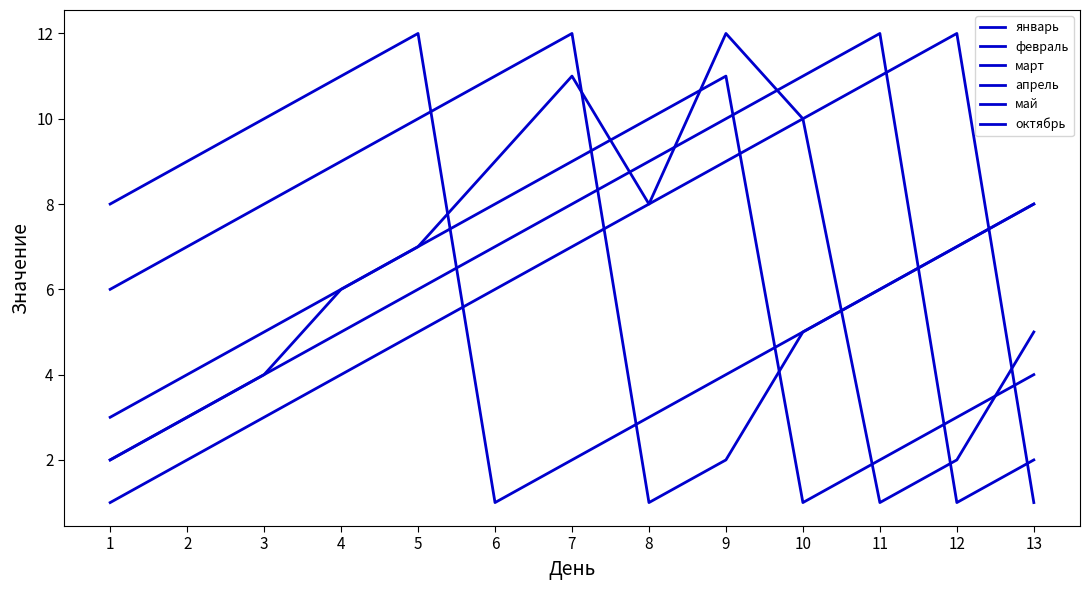

What is the value of the февраль point at the 4th from the left?

4